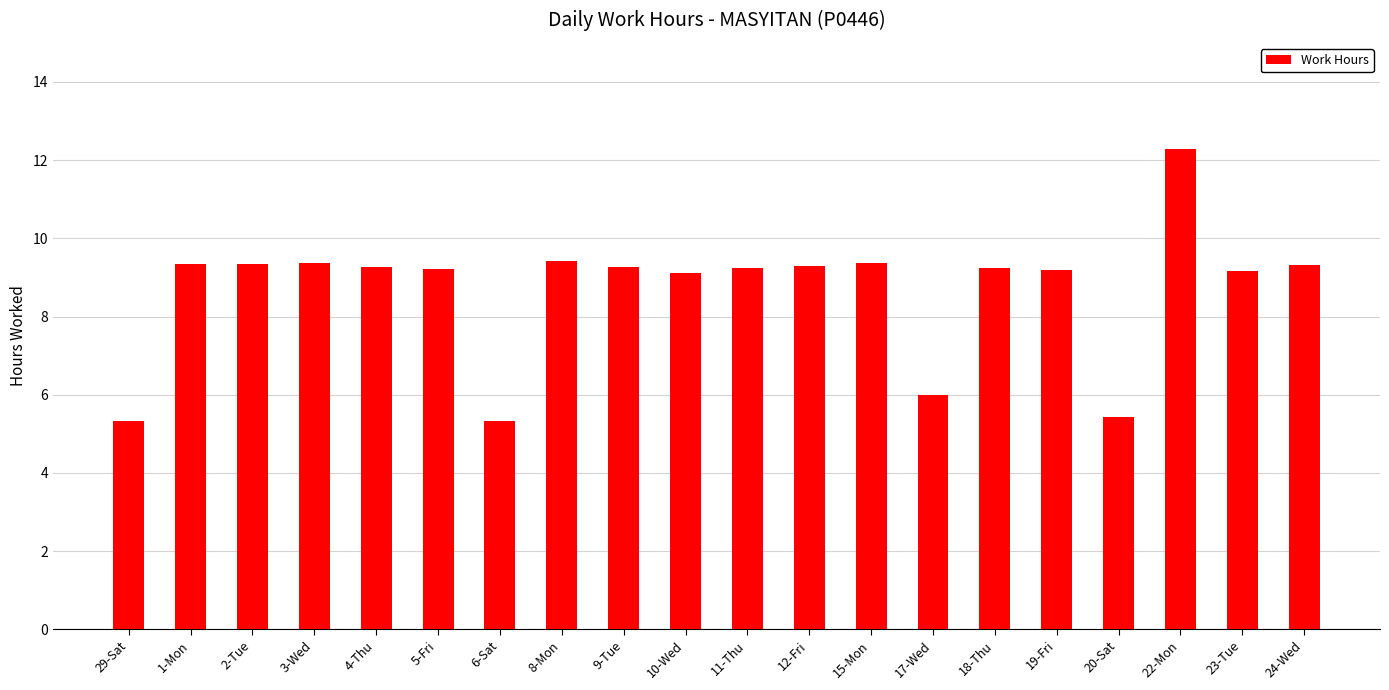

Which has a higher value, 29-Sat or 1-Mon?

1-Mon